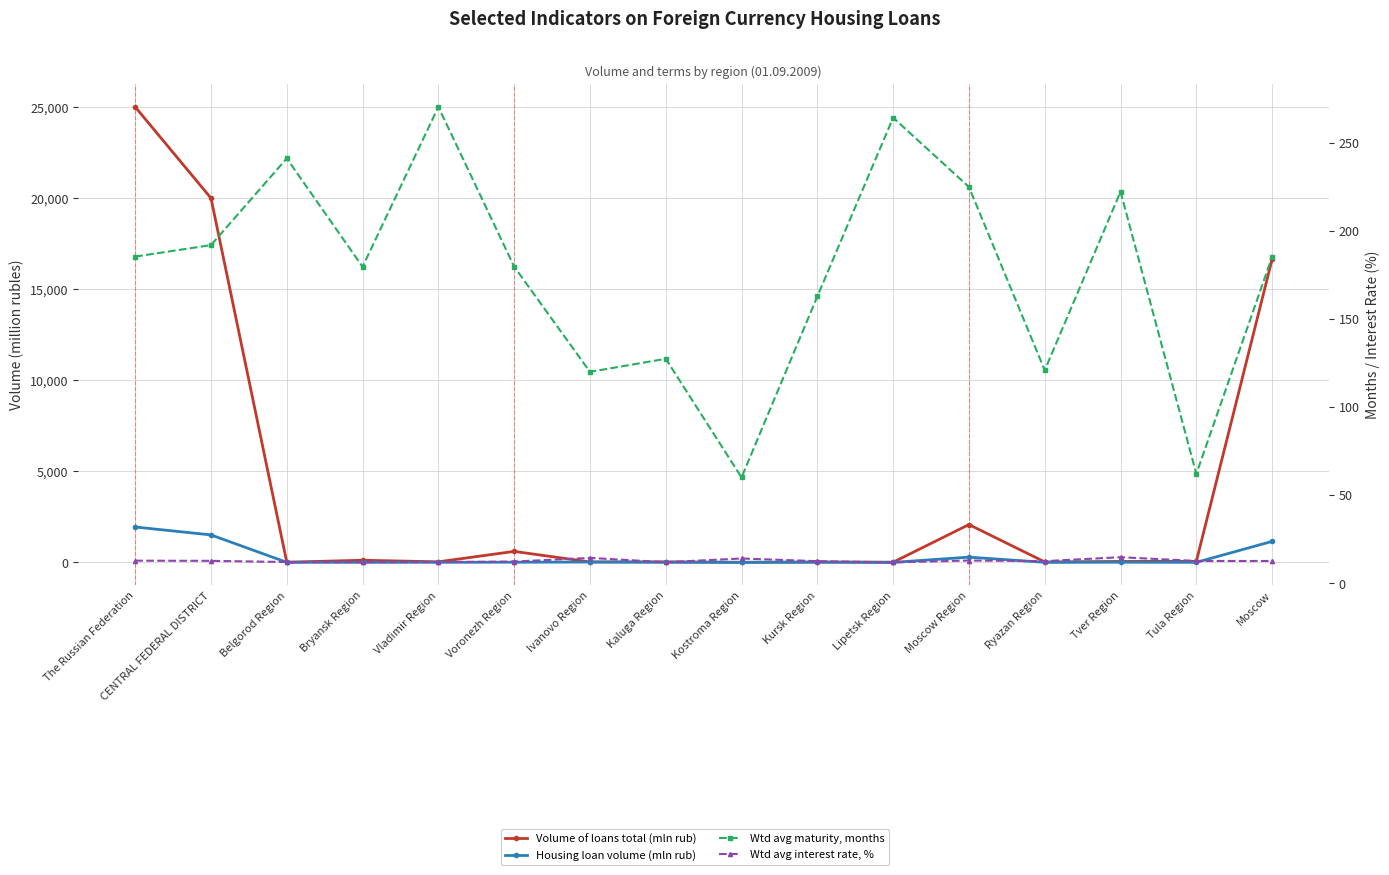

How many times do Wtd avg interest rate, % and Volume of loans total (mln rub) cross each other?

6